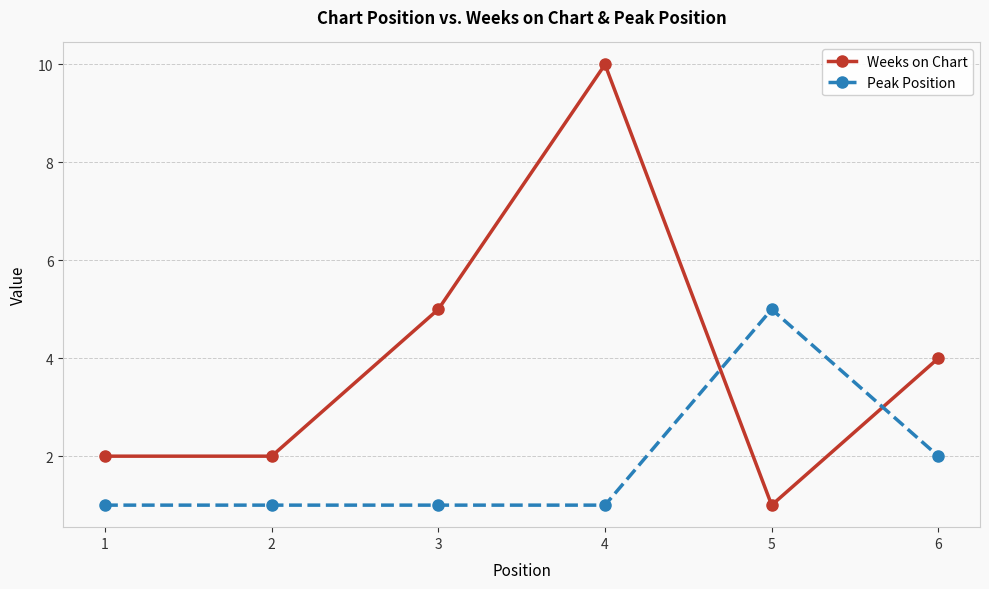

At how many categories does at least one series exceed 8?

1